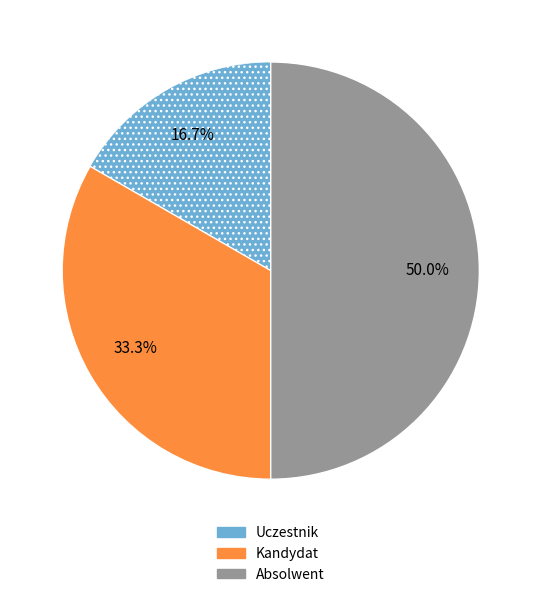

What is the total percentage of Absolwent and Kandydat?

83.3%